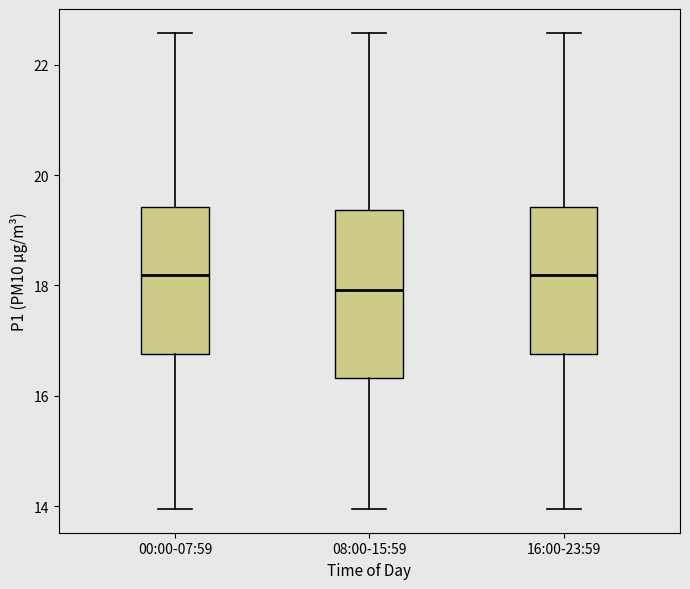

Reading left to right, read every box against the y-axis: the position of its median line, the range the box covers, and the ends of its whiskers. The values are not printed on the chart, so give them approximately, as read against the axis.

00:00-07:59: median 18.2, box 16.8 to 19.4, whiskers 14.0 to 22.6
08:00-15:59: median 18.0, box 16.4 to 19.4, whiskers 14.0 to 22.6
16:00-23:59: median 18.2, box 16.8 to 19.4, whiskers 14.0 to 22.6